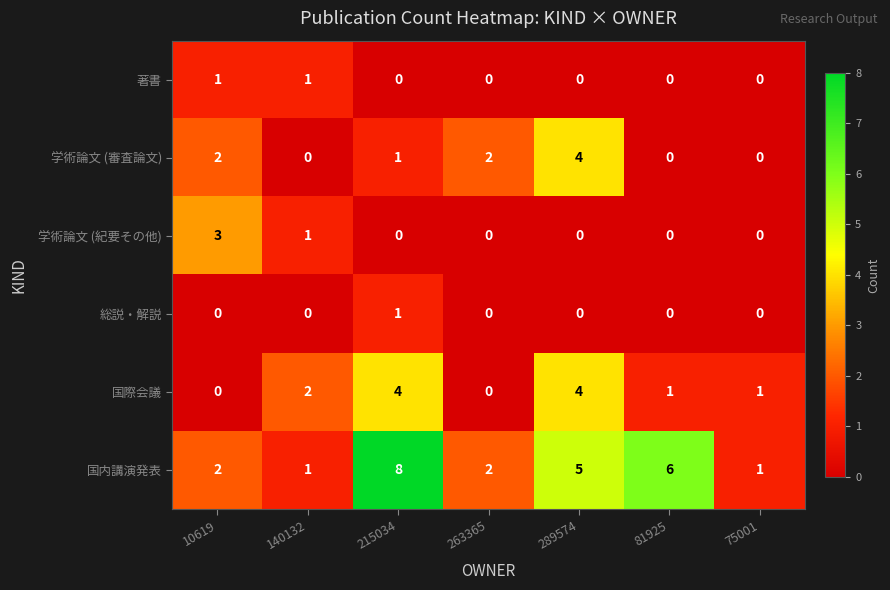

Which series has the largest range (max minus min)?

国内講演発表